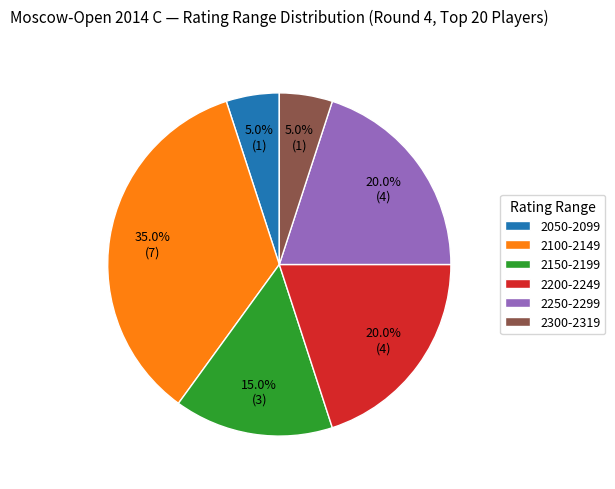

Between 2150-2199 and 2300-2319, which is larger?

2150-2199